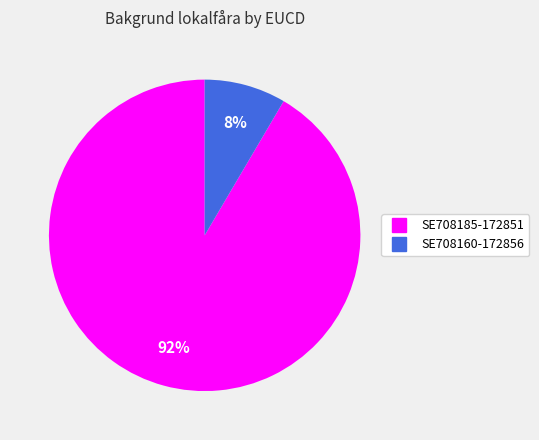

Combined, do SE708160-172856 and SE708185-172851 account for over 50%?

Yes